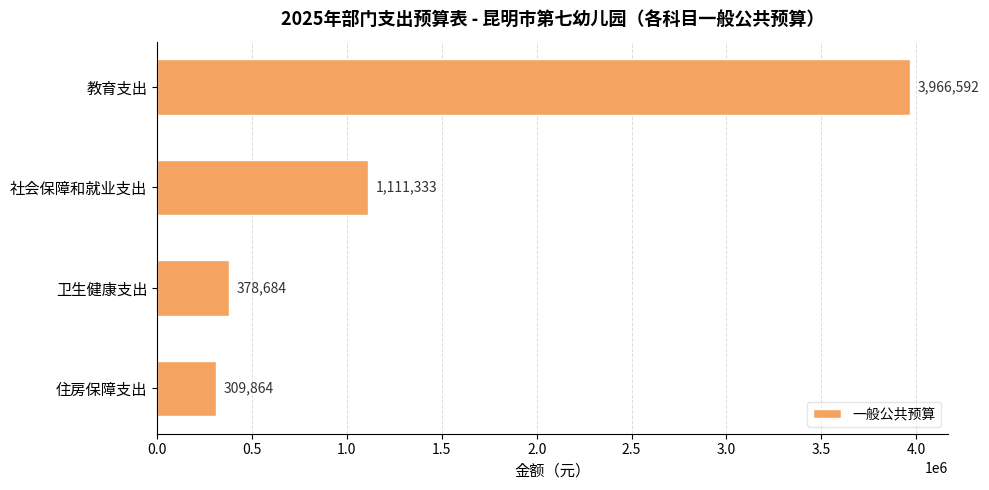

Reading bottom to top, transcribe all the data shown in this chart.

309864	378684	1111333	3966592